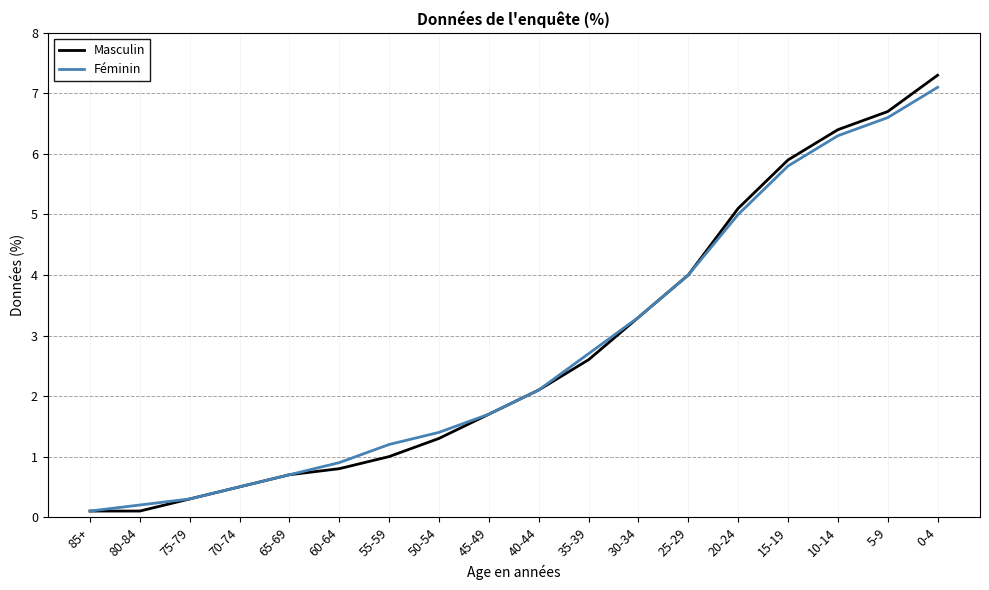

At which label does Féminin reach its minimum?

85+